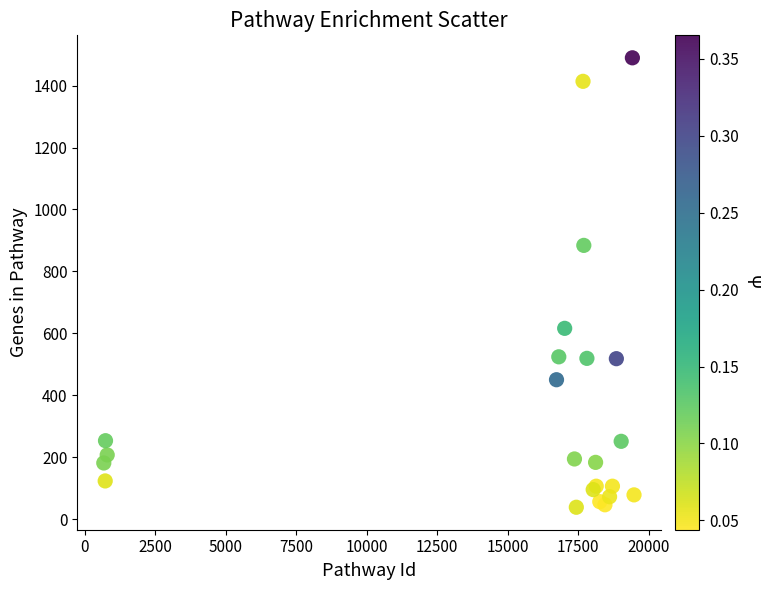

What Y value in the scatter plot is closest to 764?

884